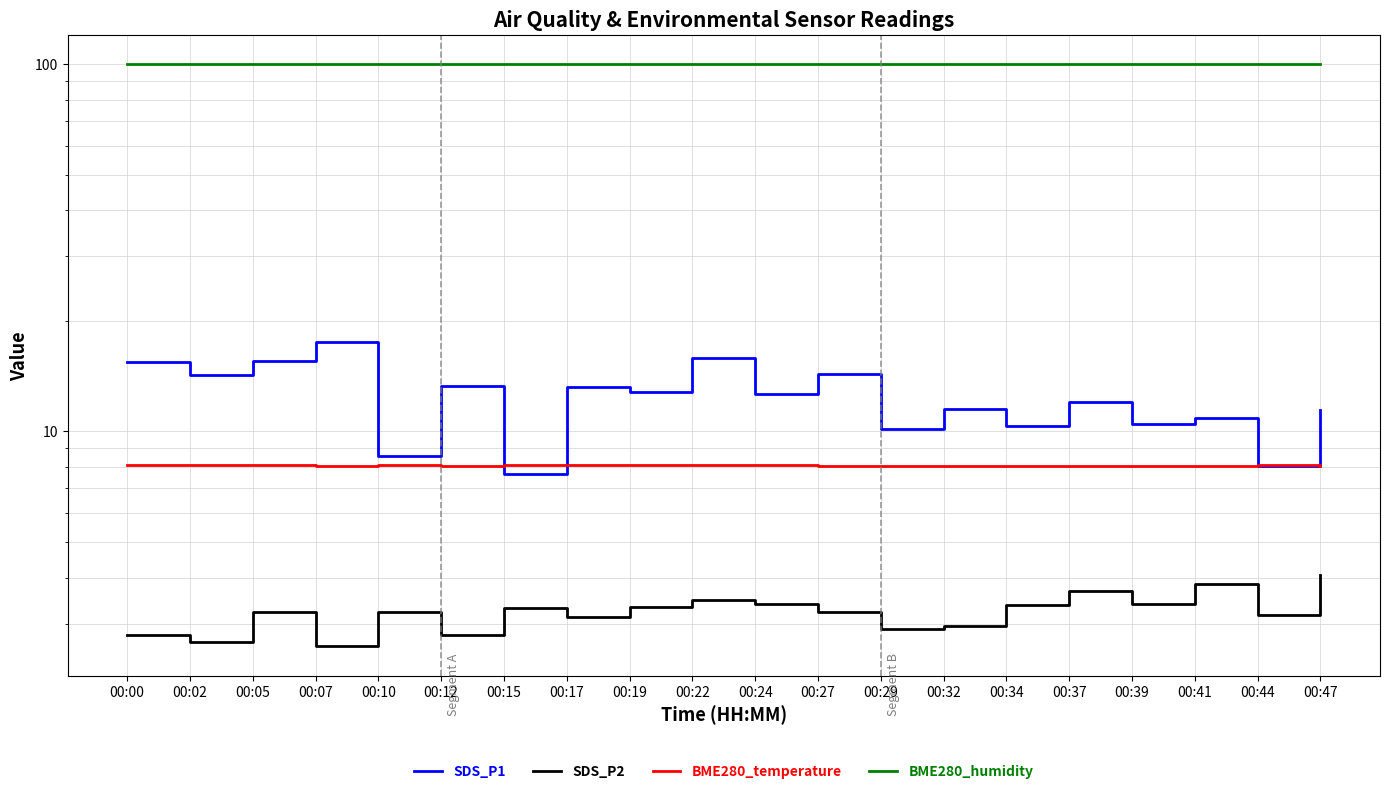

Reading left to right, what are all the values shown in this chart?

SDS_P1: 15.4	14.2	15.5	17.5	8.6	13.3	7.7	13.2	12.8	15.8	12.6	14.4	10.1	11.5	10.4	12.0	10.5	10.9	8.1	11.4
SDS_P2: 2.8	2.7	3.2	2.6	3.2	2.8	3.3	3.1	3.3	3.5	3.4	3.2	2.9	3.0	3.4	3.7	3.4	3.9	3.2	4.1
BME280_temperature: 8.1	8.1	8.1	8.1	8.1	8.1	8.1	8.1	8.1	8.1	8.1	8.1	8.1	8.1	8.1	8.1	8.1	8.1	8.1	8.0
BME280_humidity: 100.0	100.0	100.0	100.0	100.0	100.0	100.0	100.0	100.0	100.0	100.0	100.0	100.0	100.0	100.0	100.0	100.0	100.0	100.0	100.0